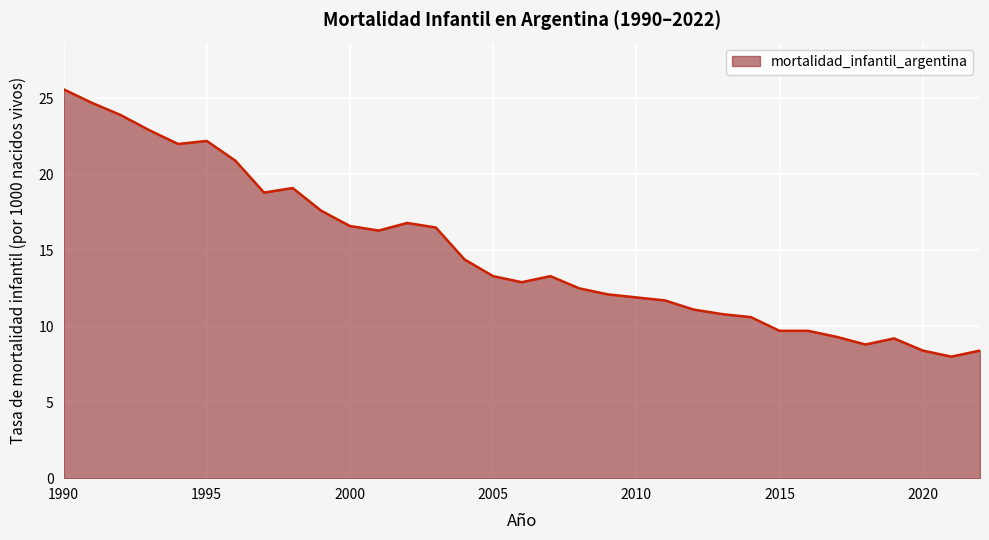

What is the difference between the maximum and minimum values?

17.6